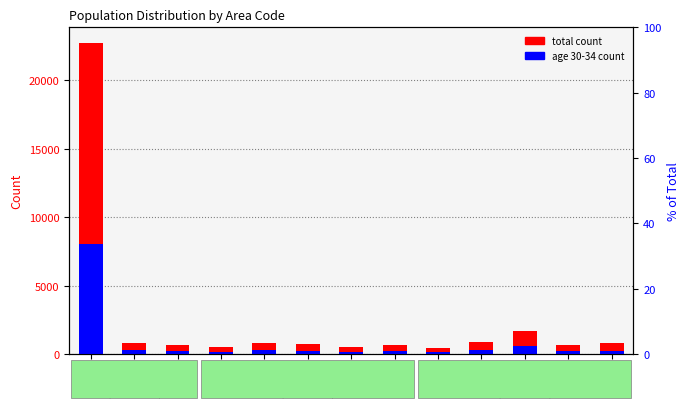

Rank the categories by age 30-34 count value from lowest to highest.

27111, 27108, 27104, 27115, 27107, 27109, 27116, 27103, 27113, 27102, 27106, 27114, 27000